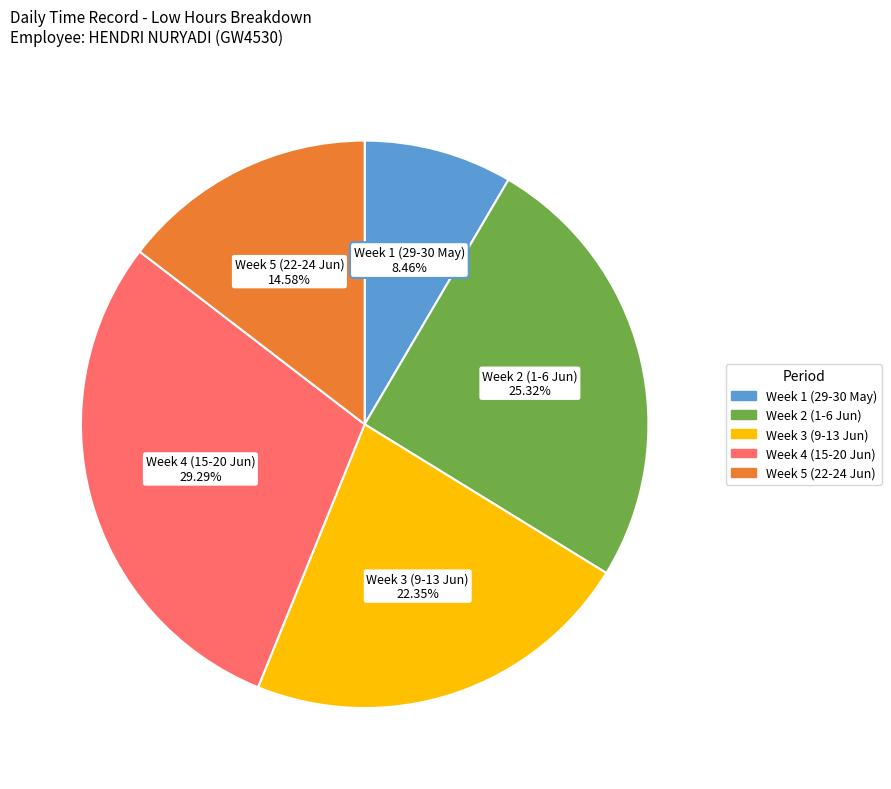

Does any single category account for the majority?

No